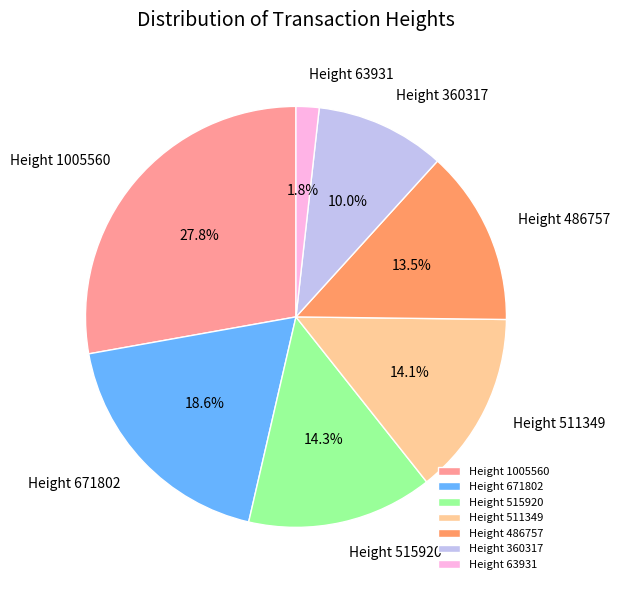

What is the ratio of the value at Height 671802 to the value at Height 360317?

1.9